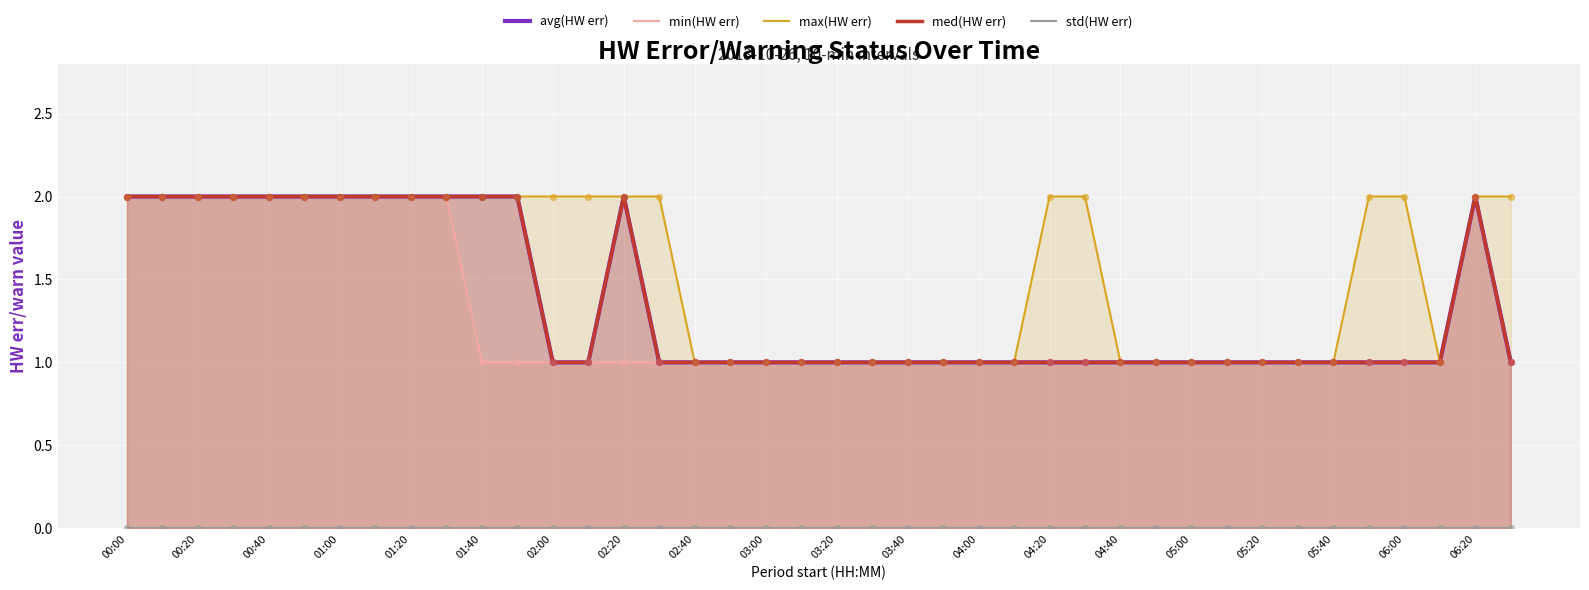

Which series reaches the minimum Y coordinate?

std(HW err)